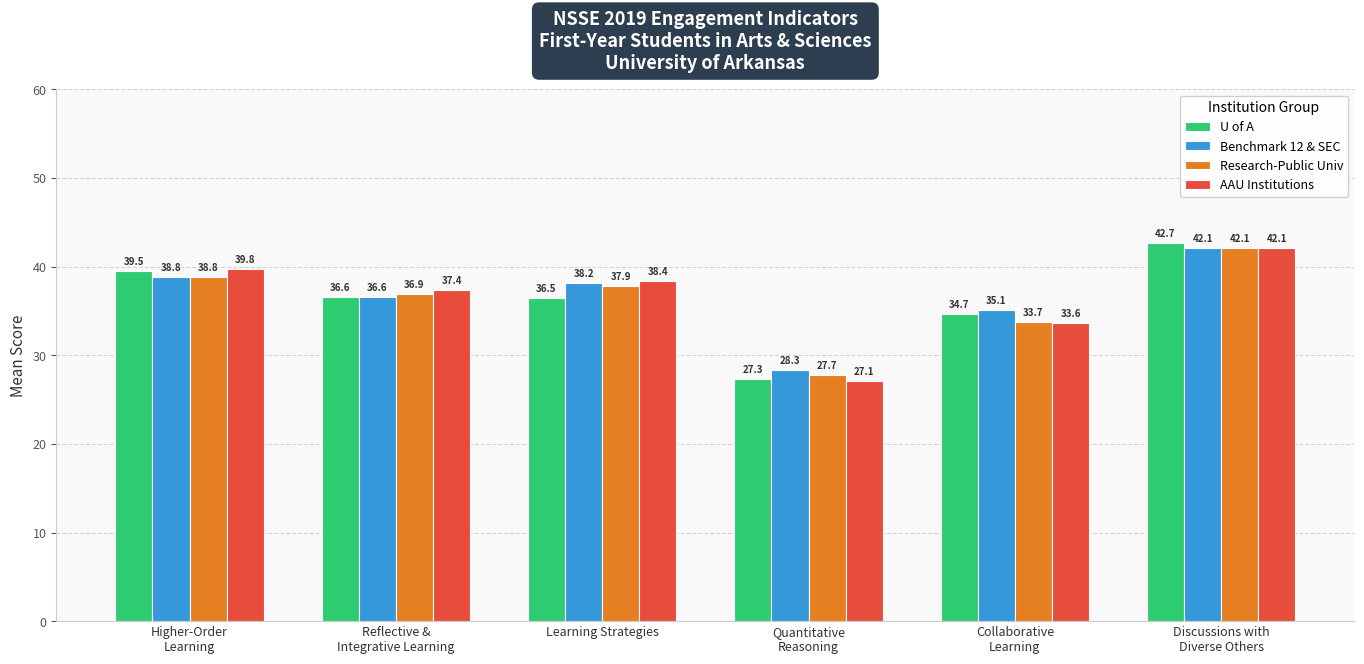

Which series has the largest range (max minus min)?

U of A